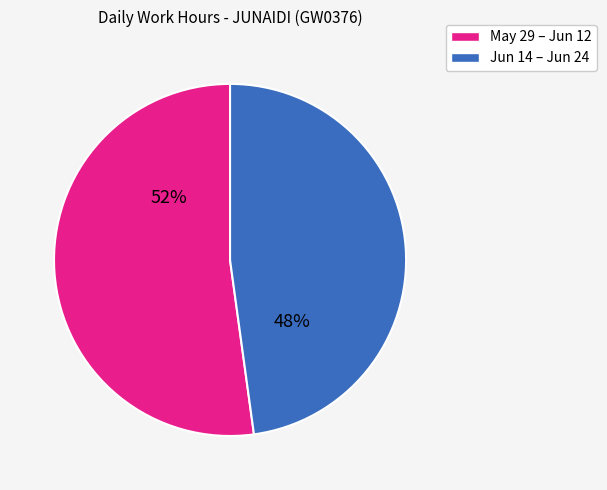

Which slice is the largest?

May 29 – Jun 12